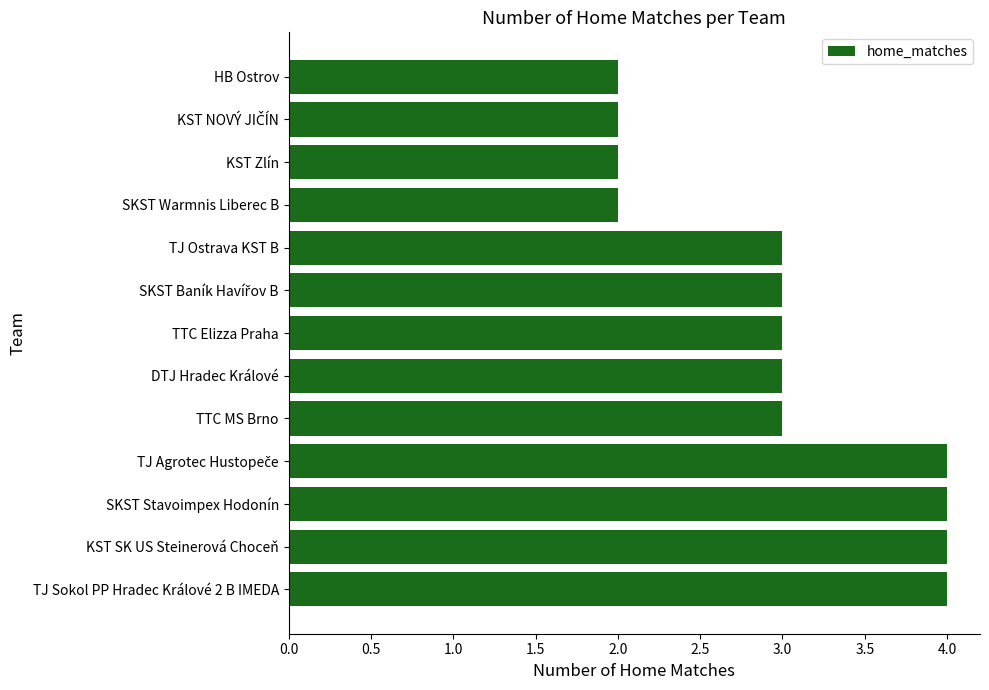

Reading bottom to top, transcribe all the data shown in this chart.

4	4	4	4	3	3	3	3	3	2	2	2	2